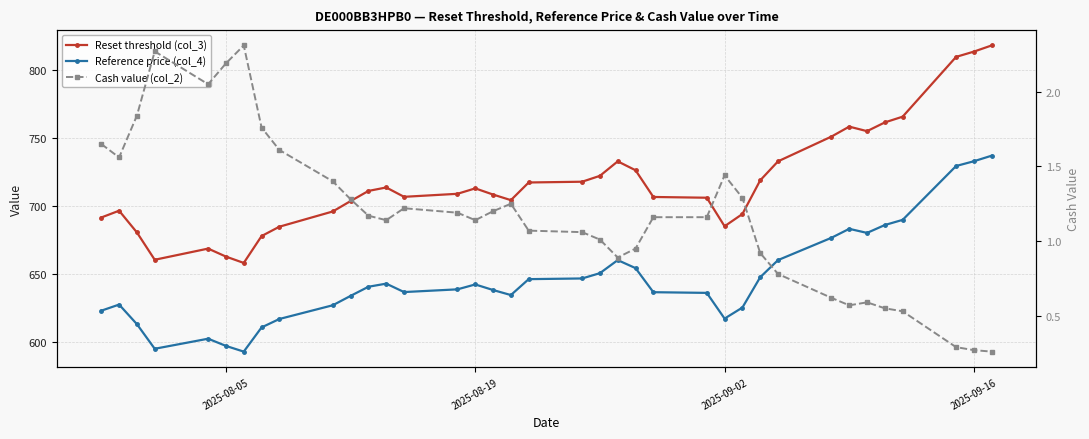

Reading left to right, what are all the values shown in this chart?

Reset threshold (col_3): 691.5	696.5	680.5	660.5	668.7	662.8	658.1	677.9	684.8	696.0	703.6	711.1	713.6	706.7	709.0	713.0	708.4	704.3	717.3	717.8	722.2	732.8	726.3	706.6	706.1	685.1	694.1	718.8	732.8	751.0	758.4	755.0	761.5	765.7	809.6	813.5	818.1
Reference price (col_4): 623.0	627.5	613.1	595.0	602.4	597.1	592.9	610.7	616.9	627.0	633.9	640.6	642.9	636.7	638.7	642.3	638.2	634.5	646.2	646.7	650.6	660.2	654.3	636.6	636.1	617.2	625.3	647.6	660.2	676.6	683.2	680.2	686.0	689.8	729.4	732.9	737.0
Cash value (col_2): 1.6	1.6	1.8	2.3	2.0	2.2	2.3	1.8	1.6	1.4	1.3	1.2	1.1	1.2	1.2	1.1	1.2	1.2	1.1	1.1	1.0	0.9	0.9	1.2	1.2	1.4	1.3	0.9	0.8	0.6	0.6	0.6	0.6	0.5	0.3	0.3	0.3